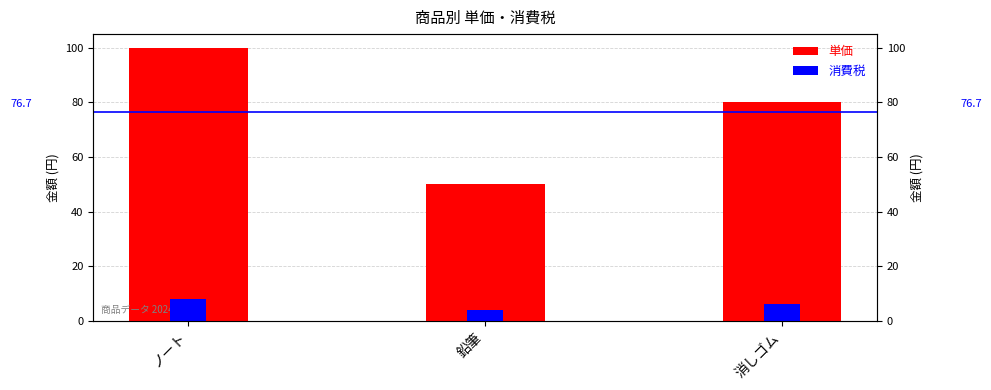

Which series has the largest range (max minus min)?

単価